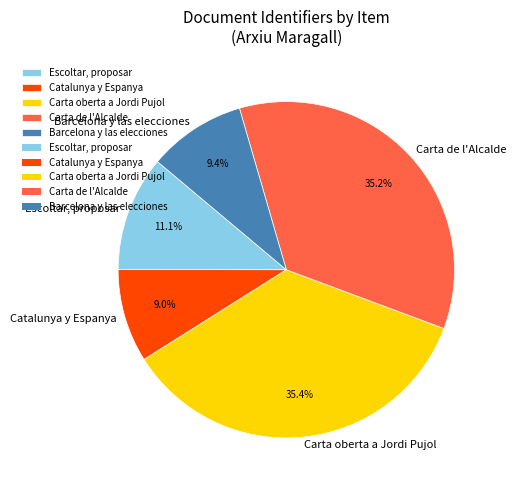

How much of the chart is everything except Carta de l'Alcalde?

64.8%